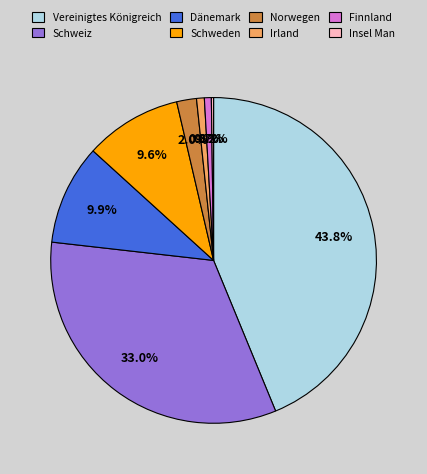

Which has a higher value, Finnland or Dänemark?

Dänemark